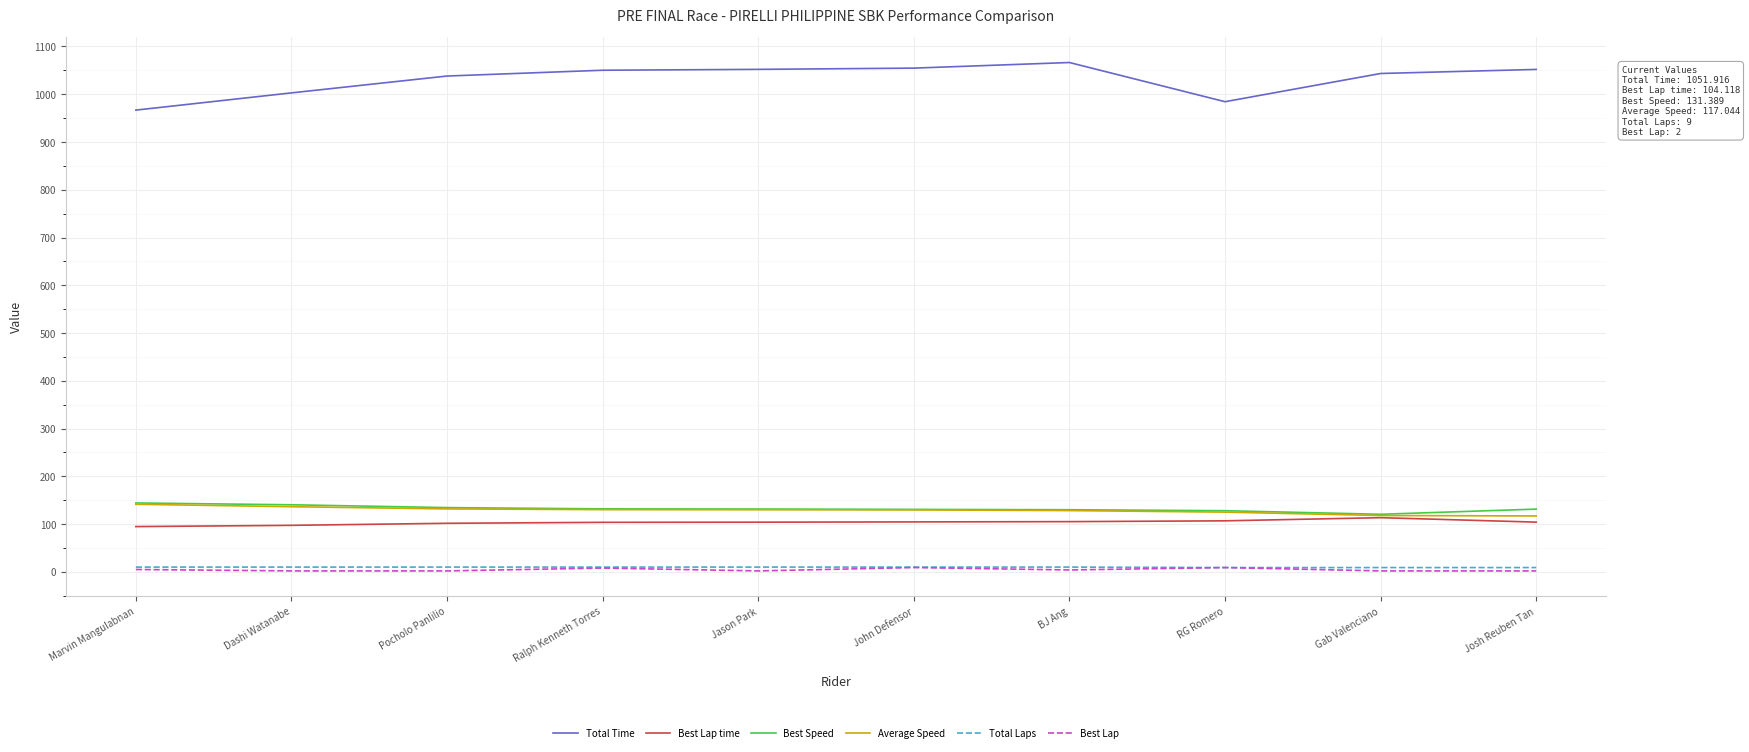

The value of Best Lap time at Marvin Mangulabnan is 46.7. True or false?

False